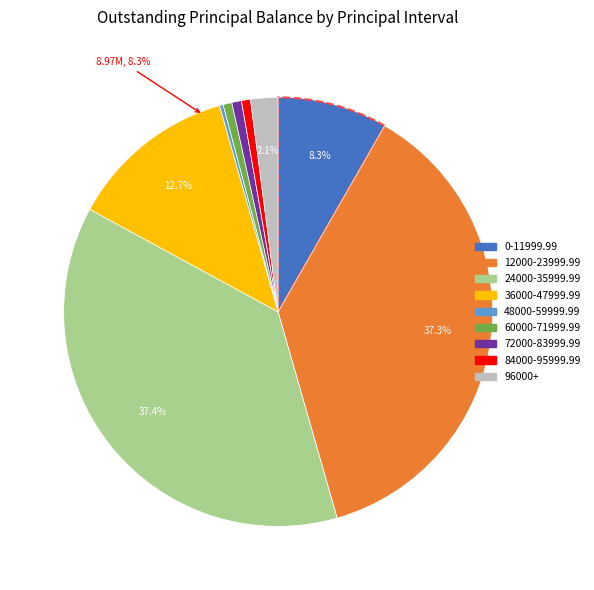

Which slice is the largest?

24000-35999.99